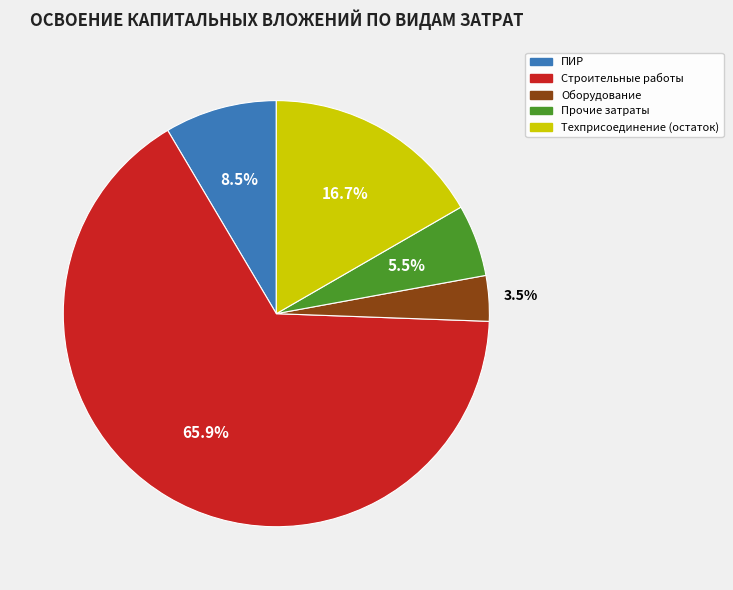

Does any single category account for the majority?

Yes